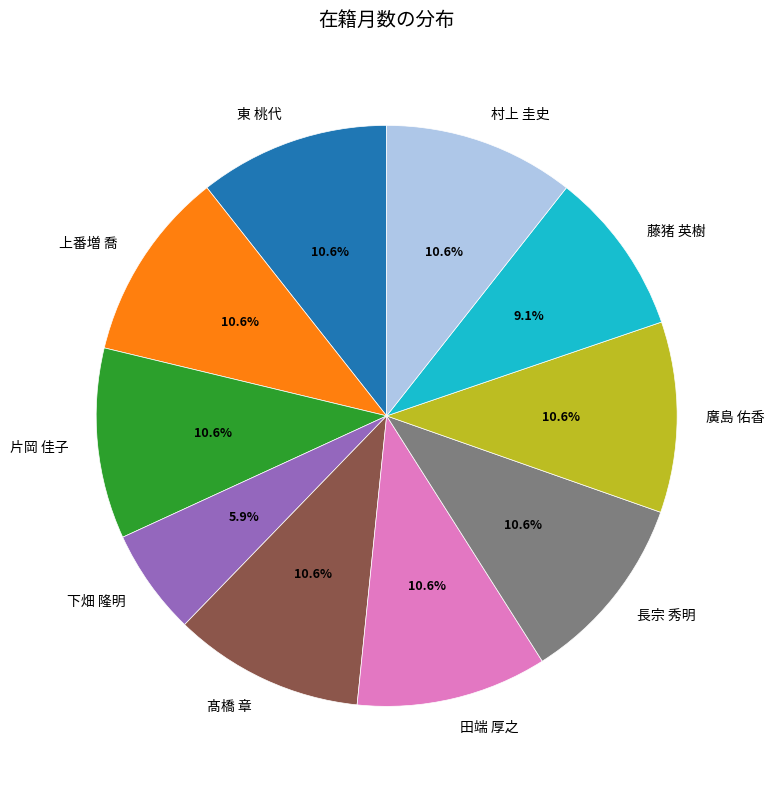

To the nearest percent, what is the difference between the largest and smallest slice percentages?

5%